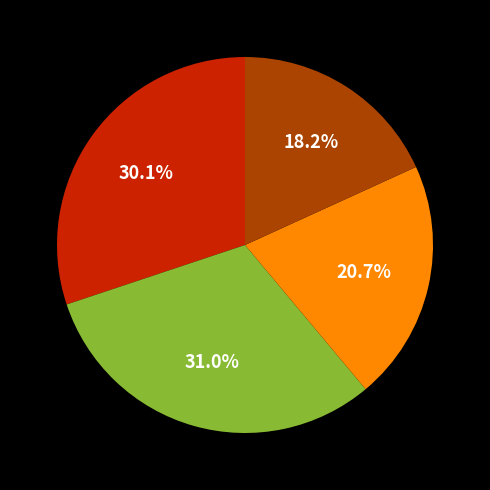

Is there any slice that represents more than half of the pie?

No